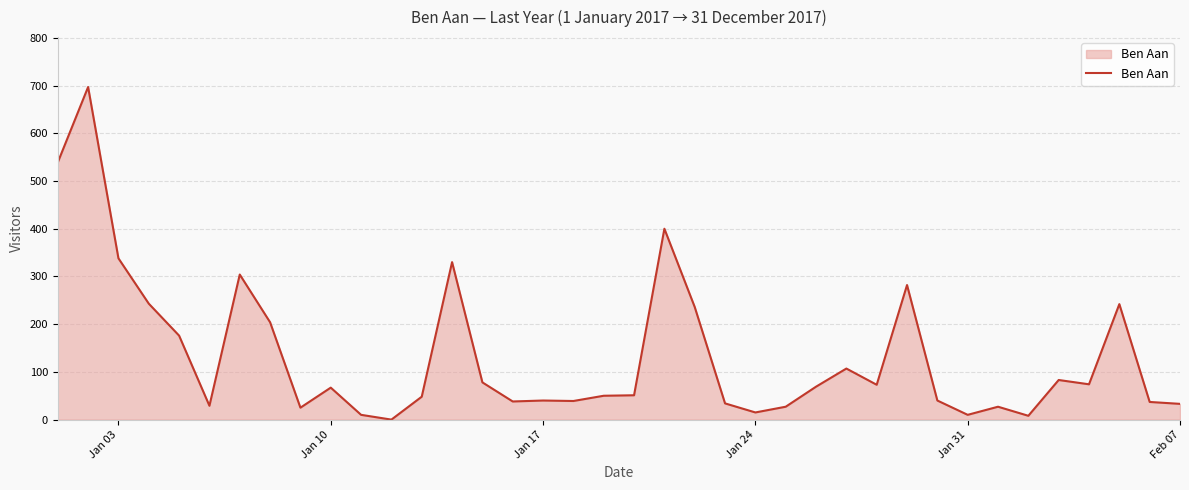

What is the sum of all values?

5103